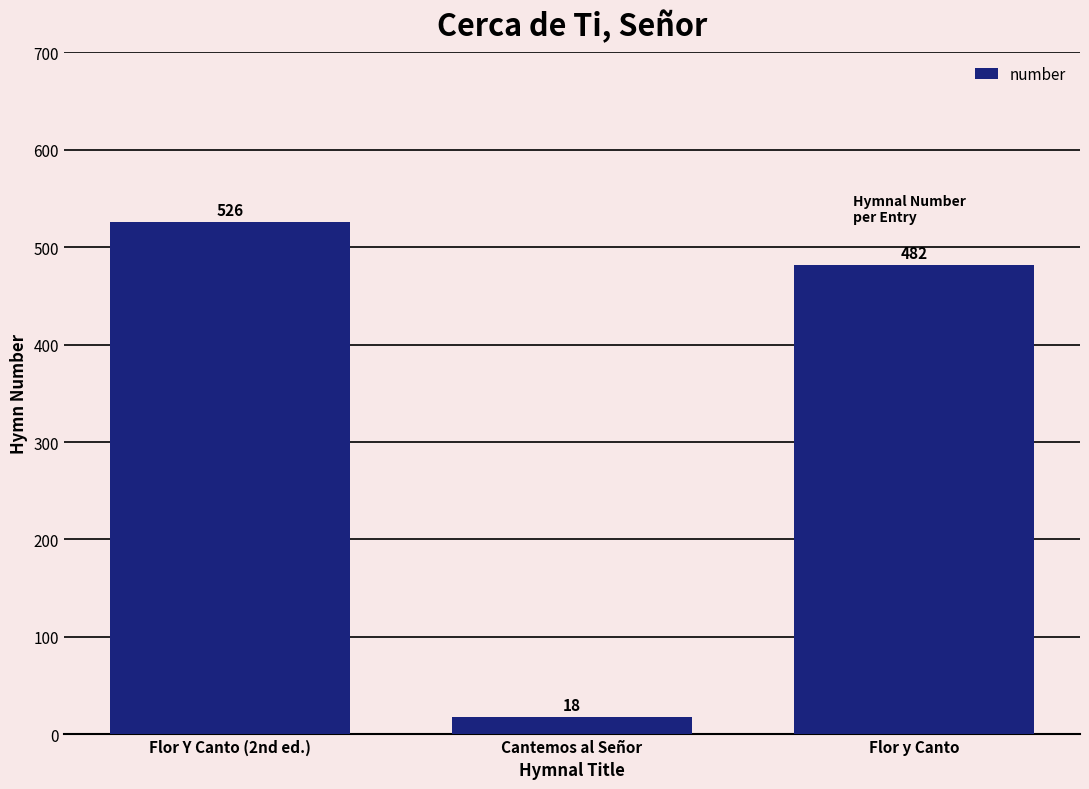

What is the change in value from Cantemos al Señor to Flor y Canto?

+464